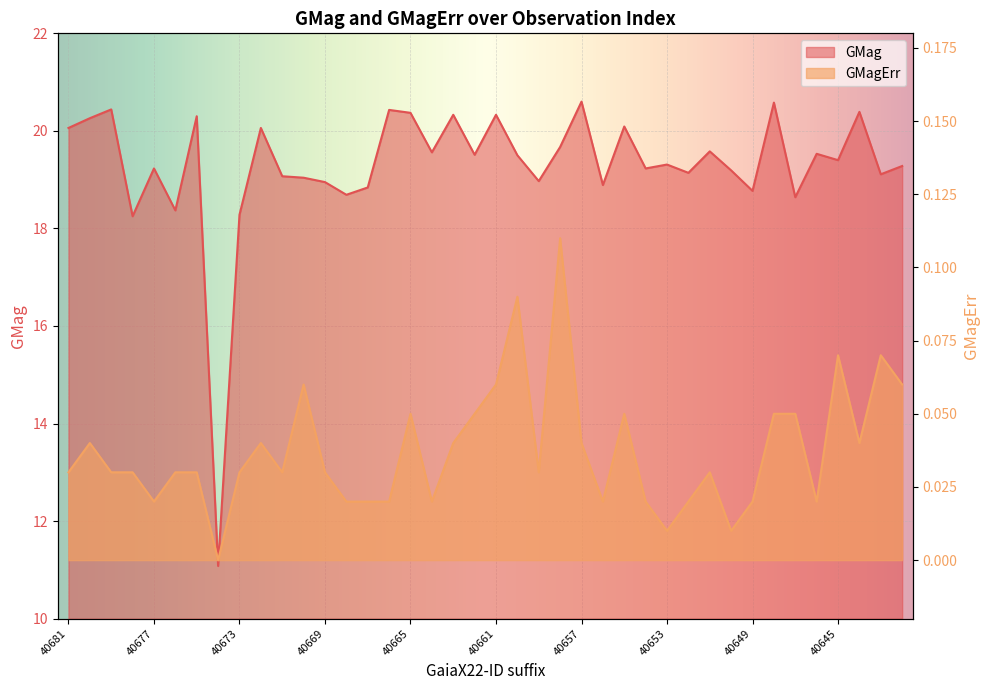

At 40667, list the series in order from largest to smallest.

GMag, GMagErr